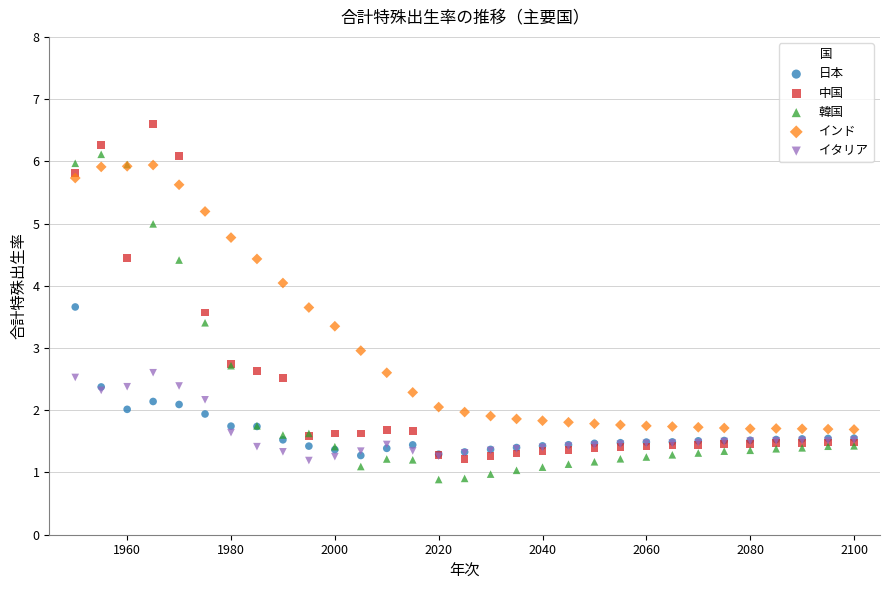

Which series has the widest spread of Y values?

中国